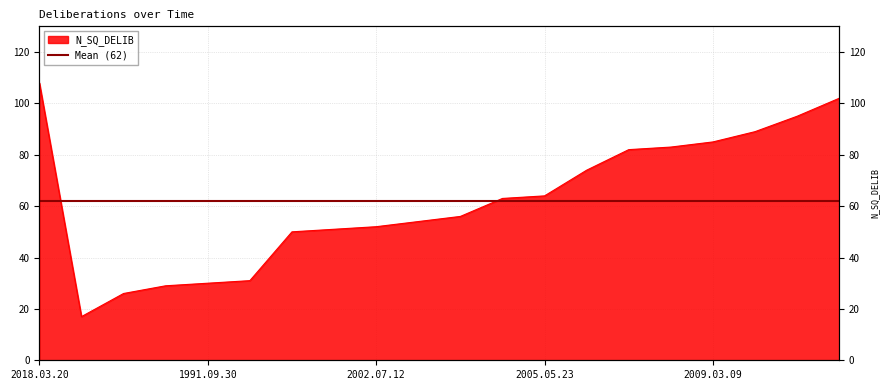

Which category has the lowest value across all series?

1990.11.19